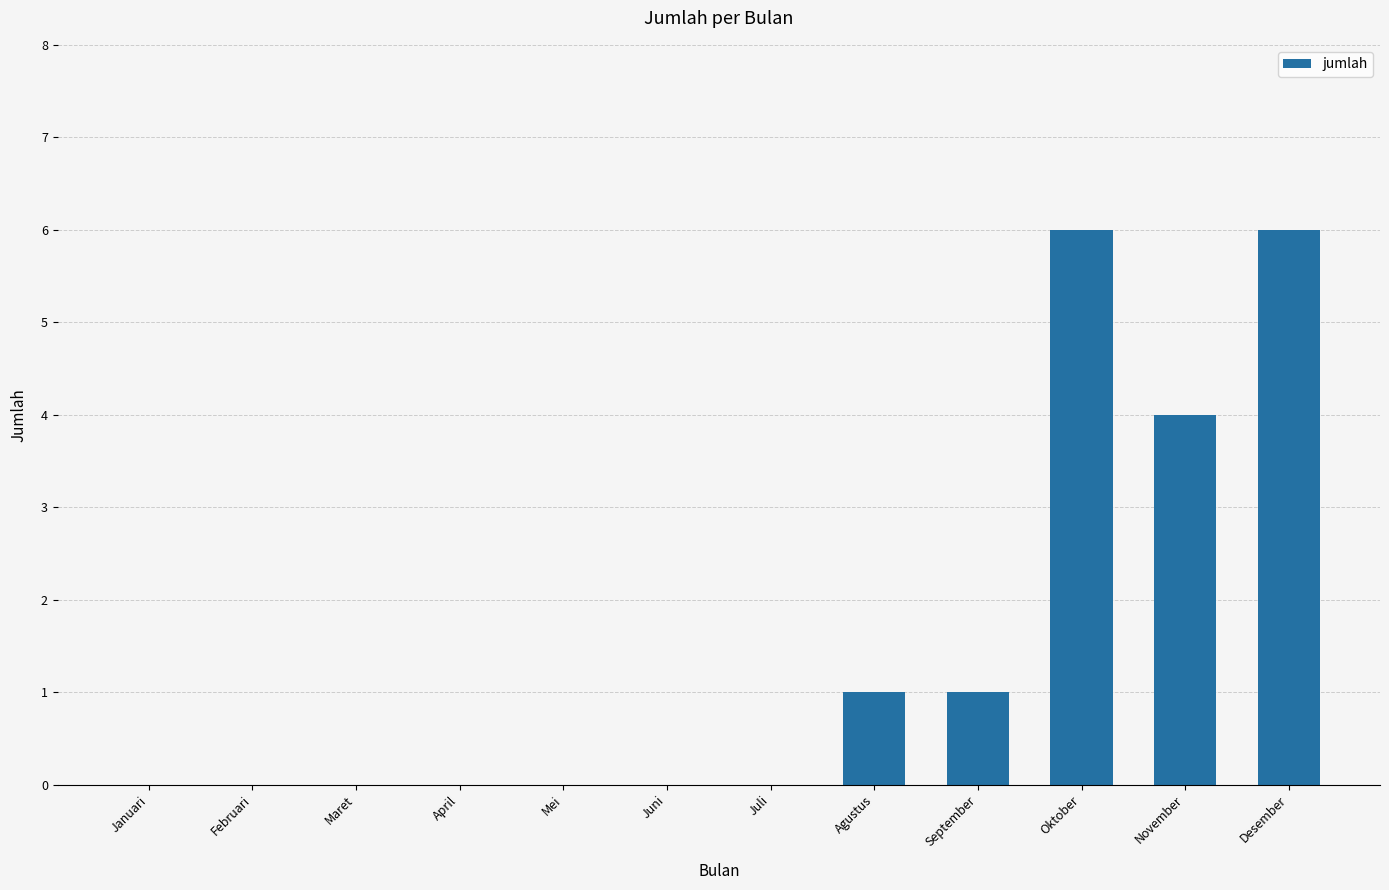

How many data points does each series have?

12